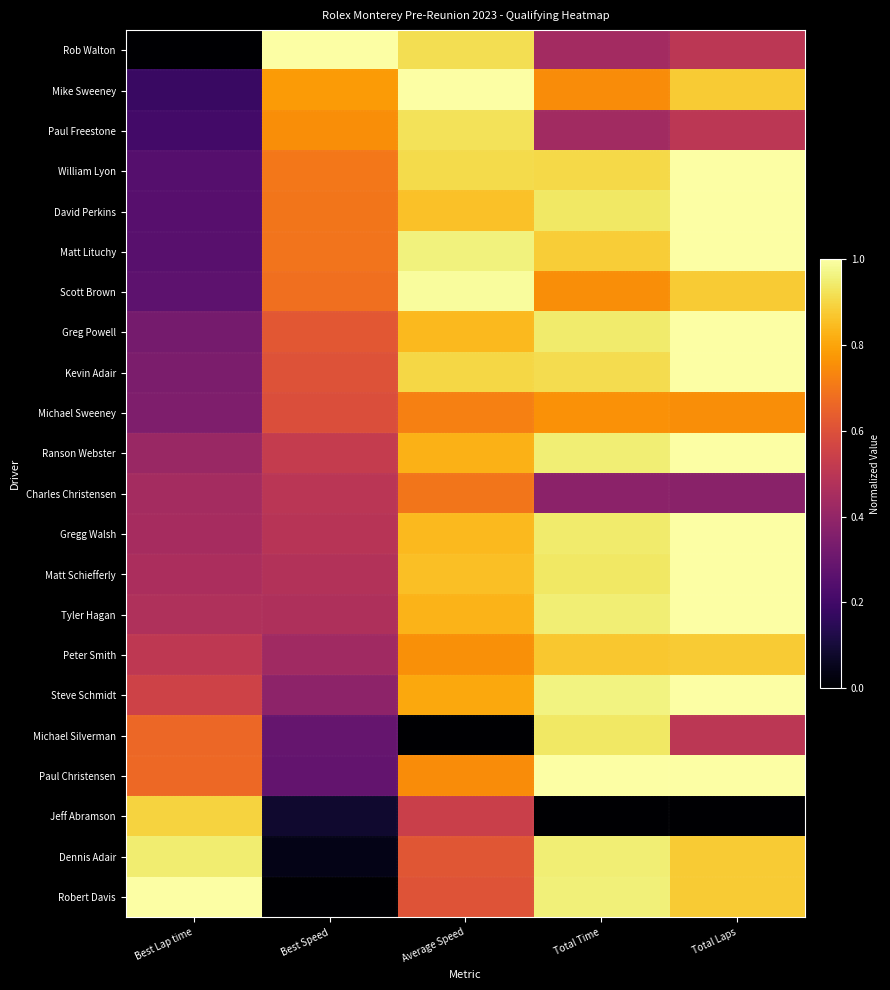

What is the spread (max minus min) of values at Best Lap time?

1.0